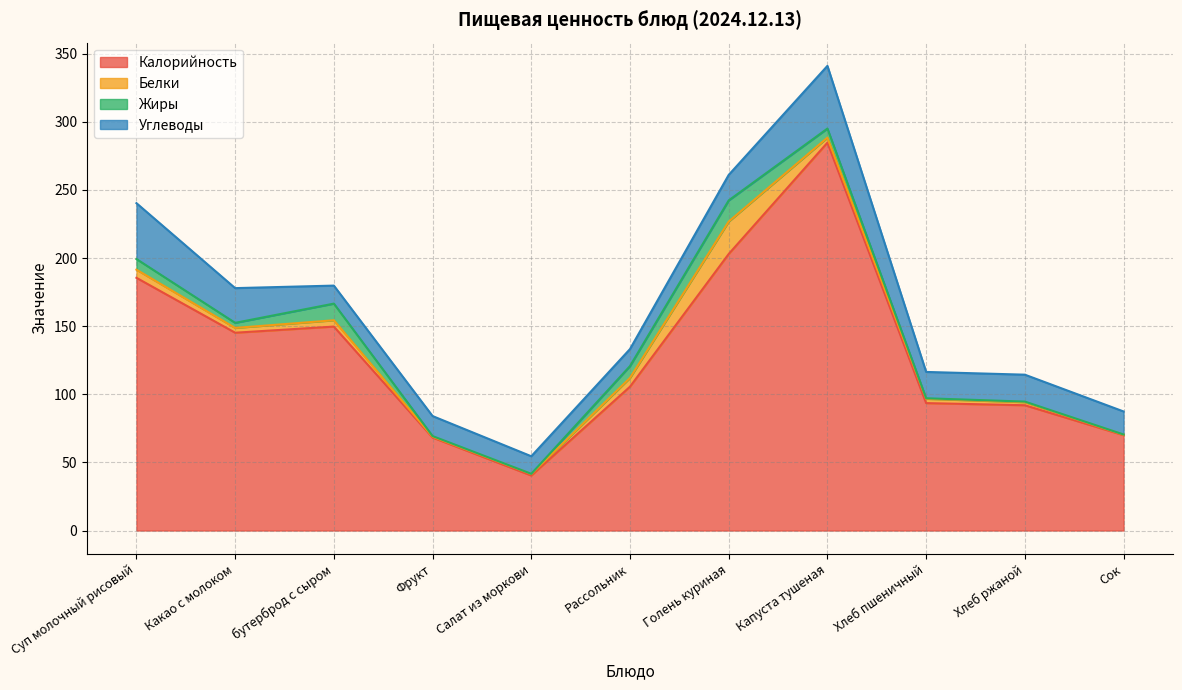

What is the difference between the Углеводы values at бутерброд с сыром and Суп молочный рисовый?

27.8